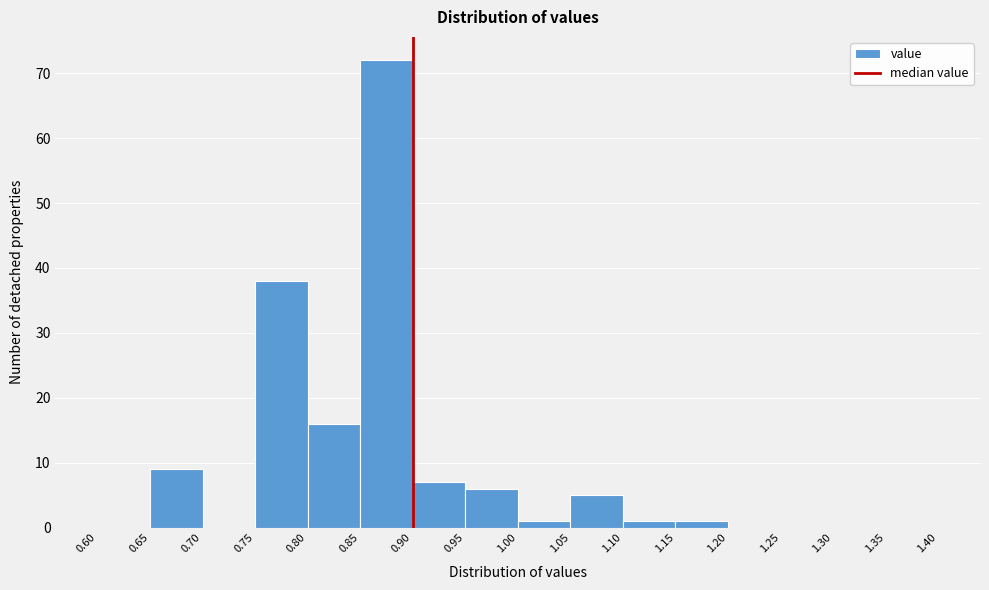

What is the height of the bar covering 1.10 to 1.15 on the x-axis? The values are not printed on the chart, so give them approximately, as read against the axis.

1